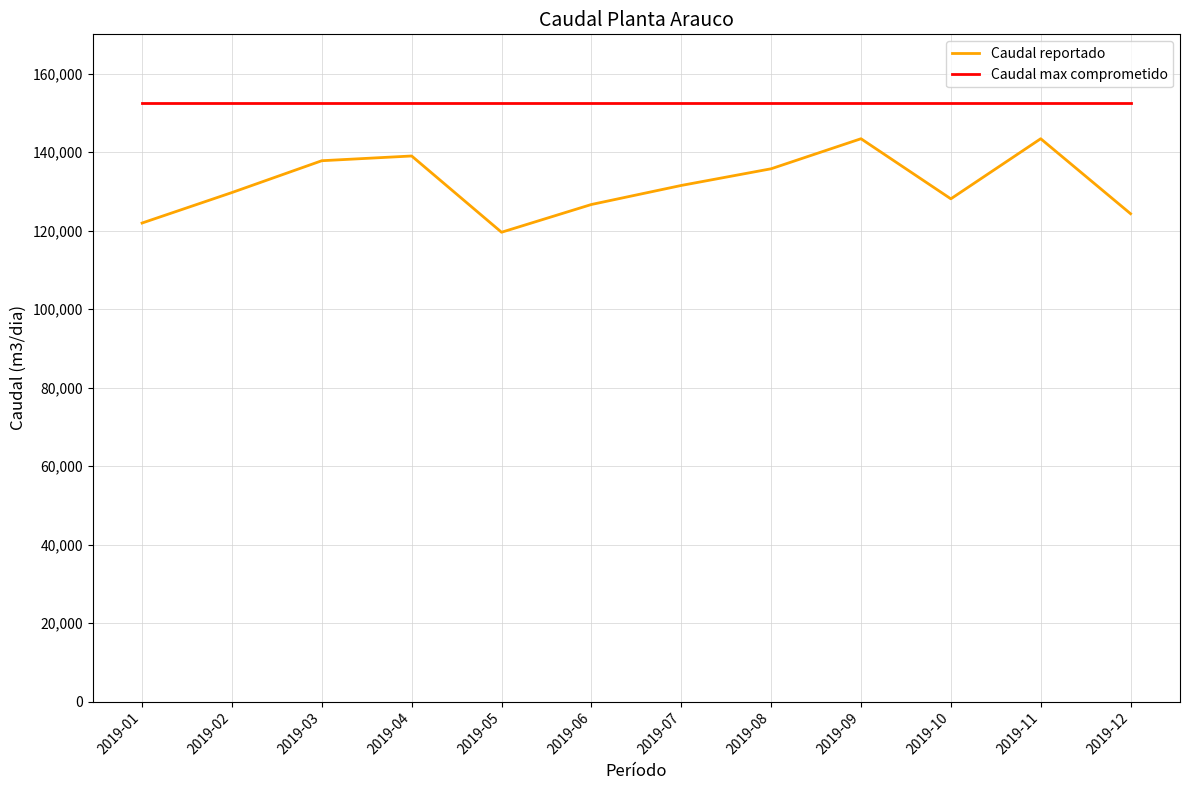

What is the spread (max minus min) of values at 2019-01?

30475